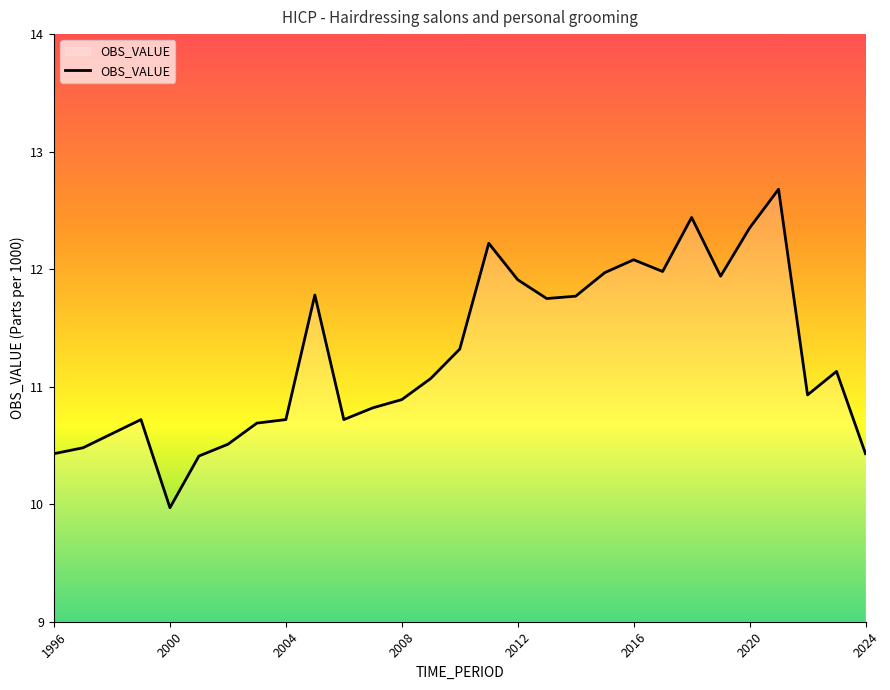

What is the greatest value displayed?

12.7